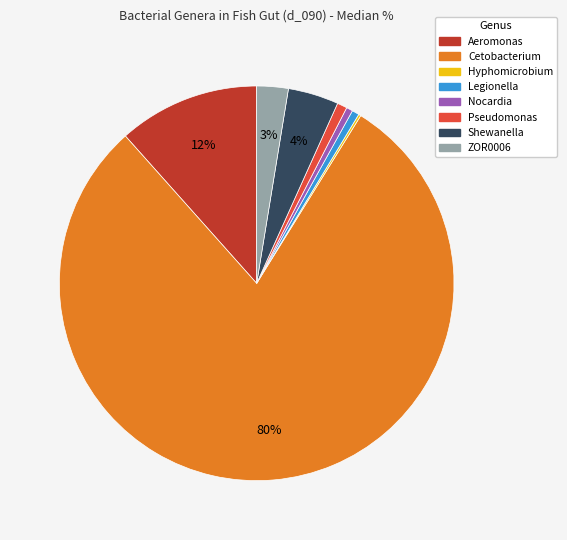

Is there any slice that represents more than half of the pie?

Yes